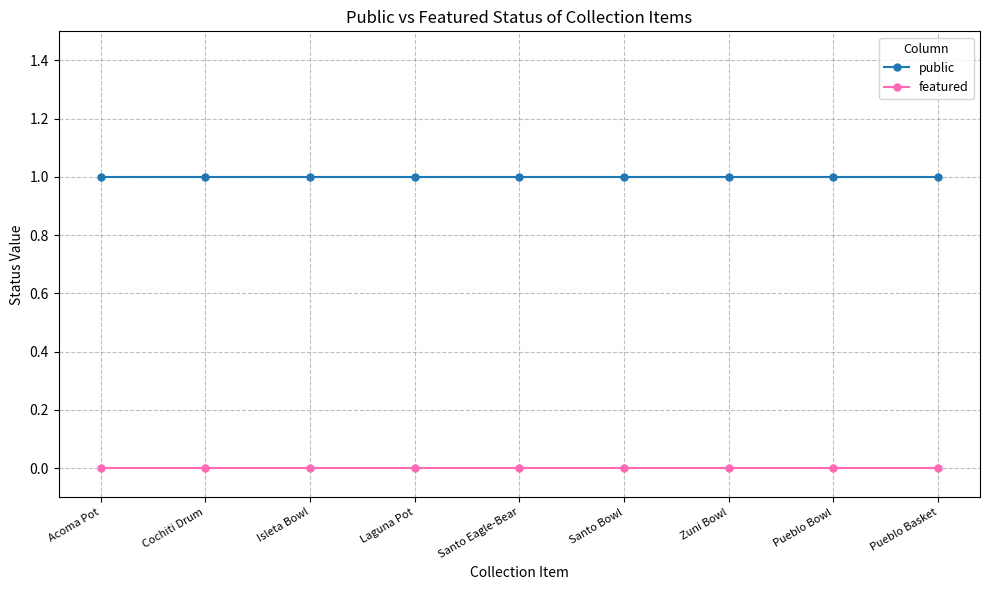

True or false: featured has a value of 0 at Laguna Pot.

True